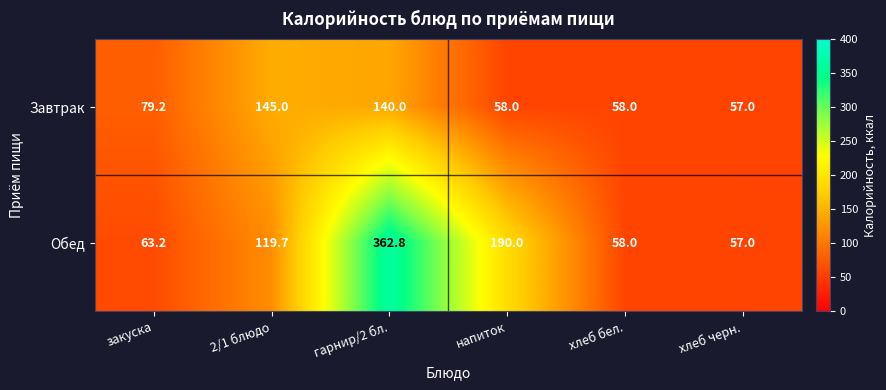

Between закуска and хлеб бел., which series saw the biggest shift?

Завтрак